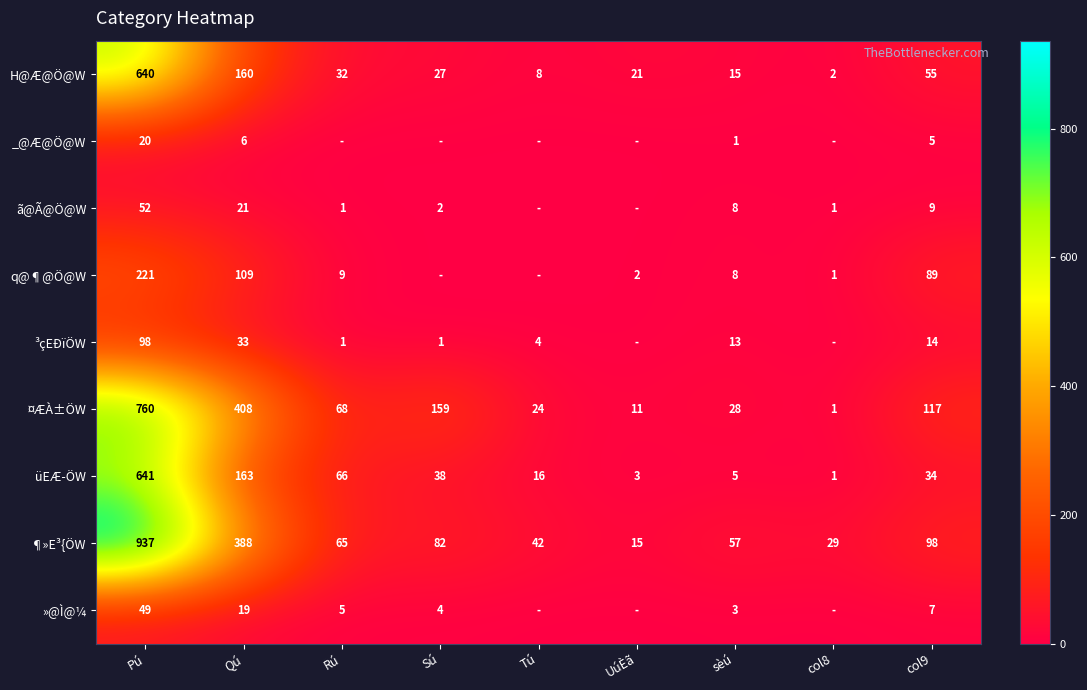

What is the average value of the ¤ÆÀ±ÖW series?

175